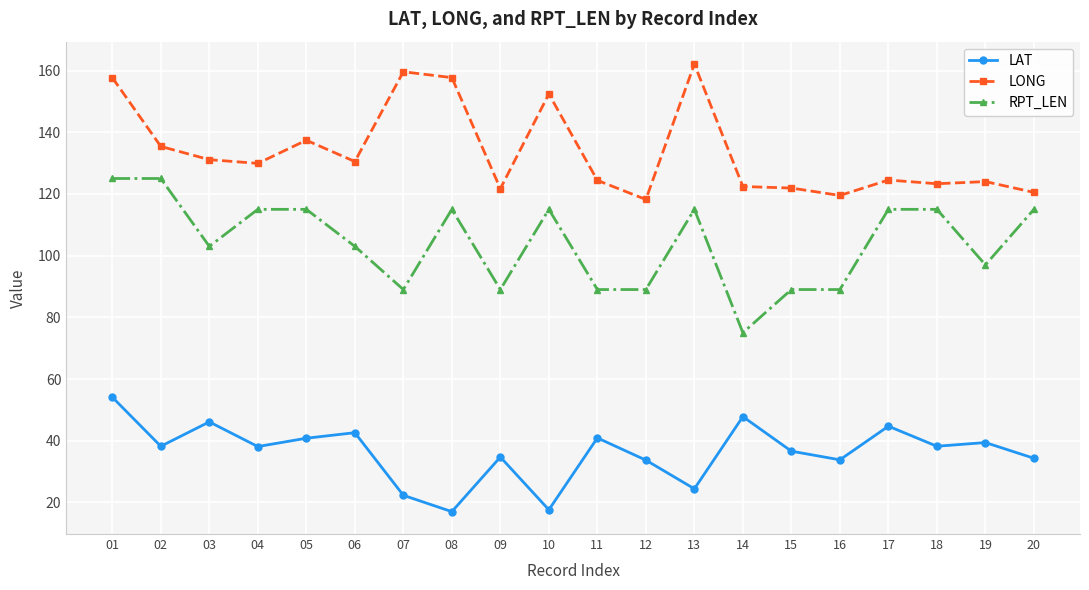

Count the RPT_LEN values in the range 89 to 115.

17